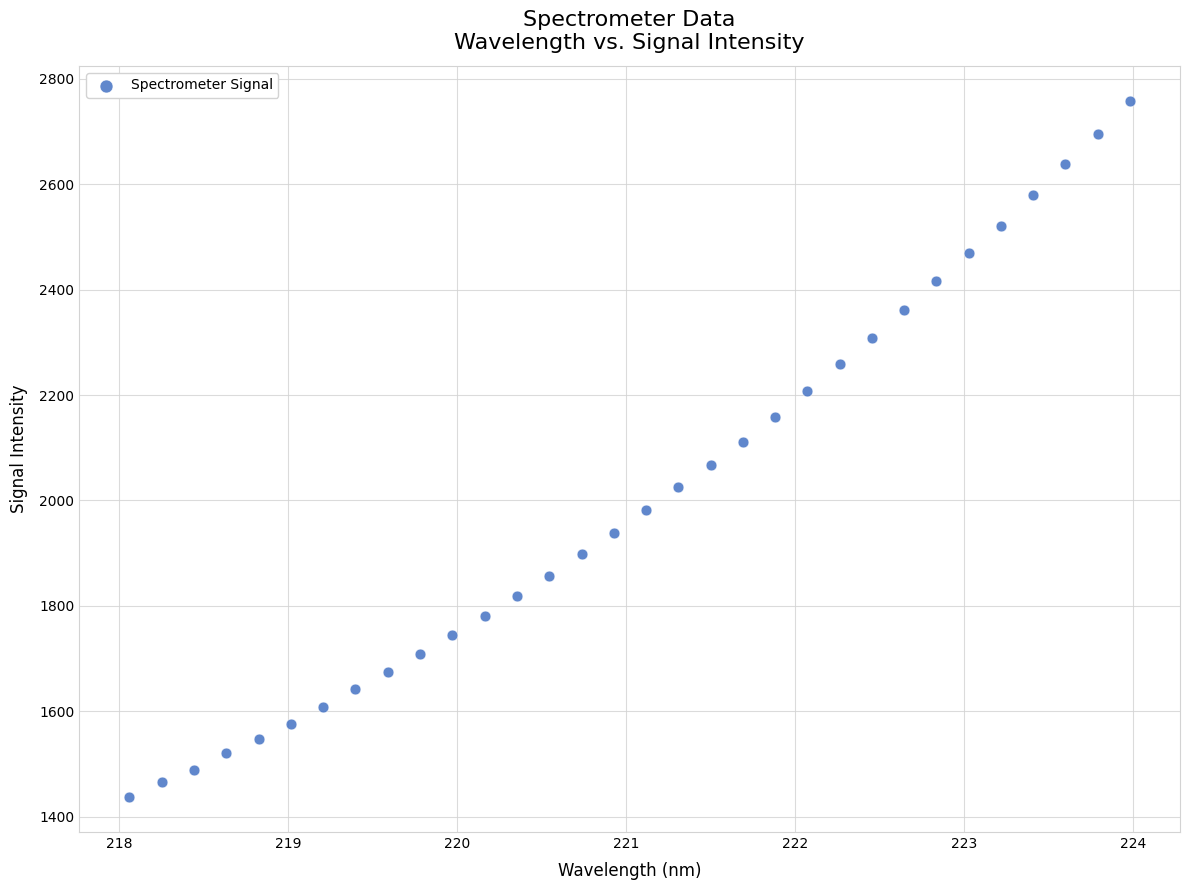

What is the range of Y values (max minus min)?

1321.5